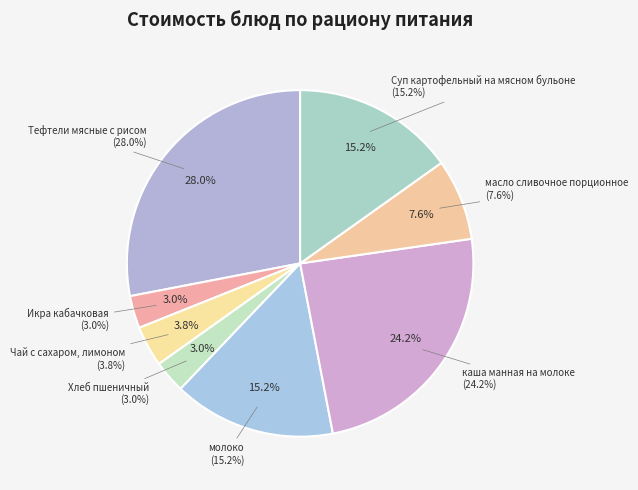

Is молоко the majority of the pie?

No